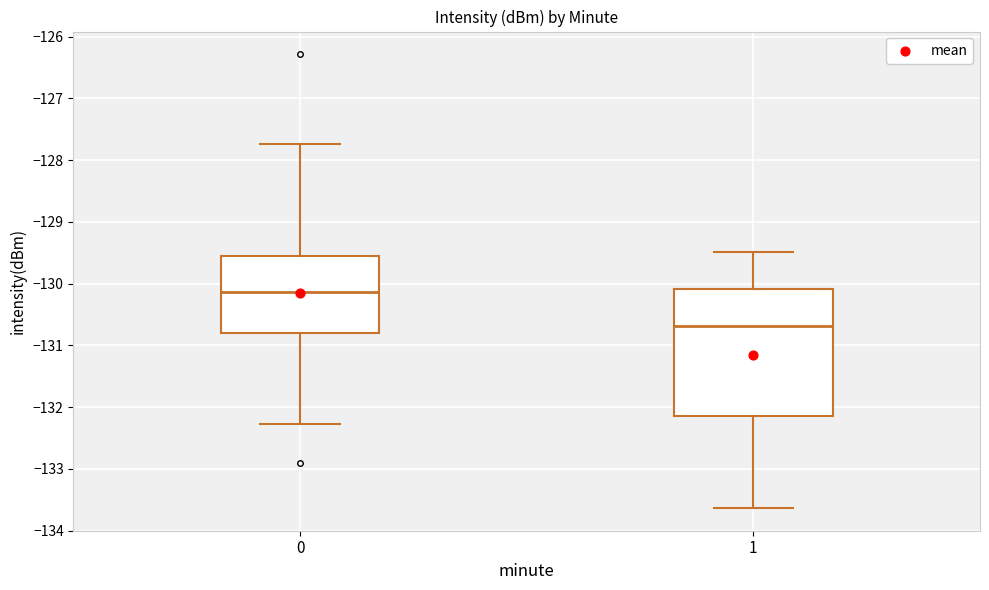

Reading left to right, read every box against the y-axis: the position of its median line, the range the box covers, and the ends of its whiskers. The values are not printed on the chart, so give them approximately, as read against the axis.

0: median -130.1, box -130.8 to -129.6, whiskers -132.3 to -127.7
1: median -130.7, box -132.1 to -130.1, whiskers -133.6 to -129.5